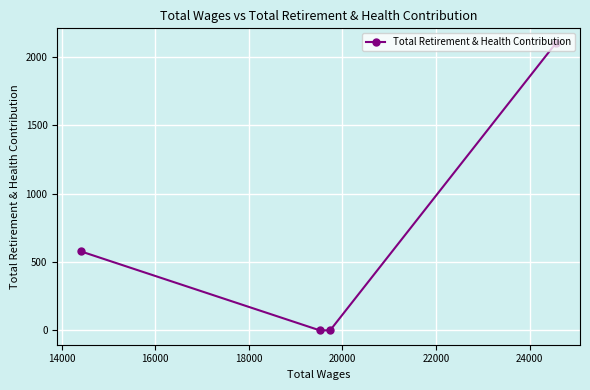

How many lines are shown in the chart?

1